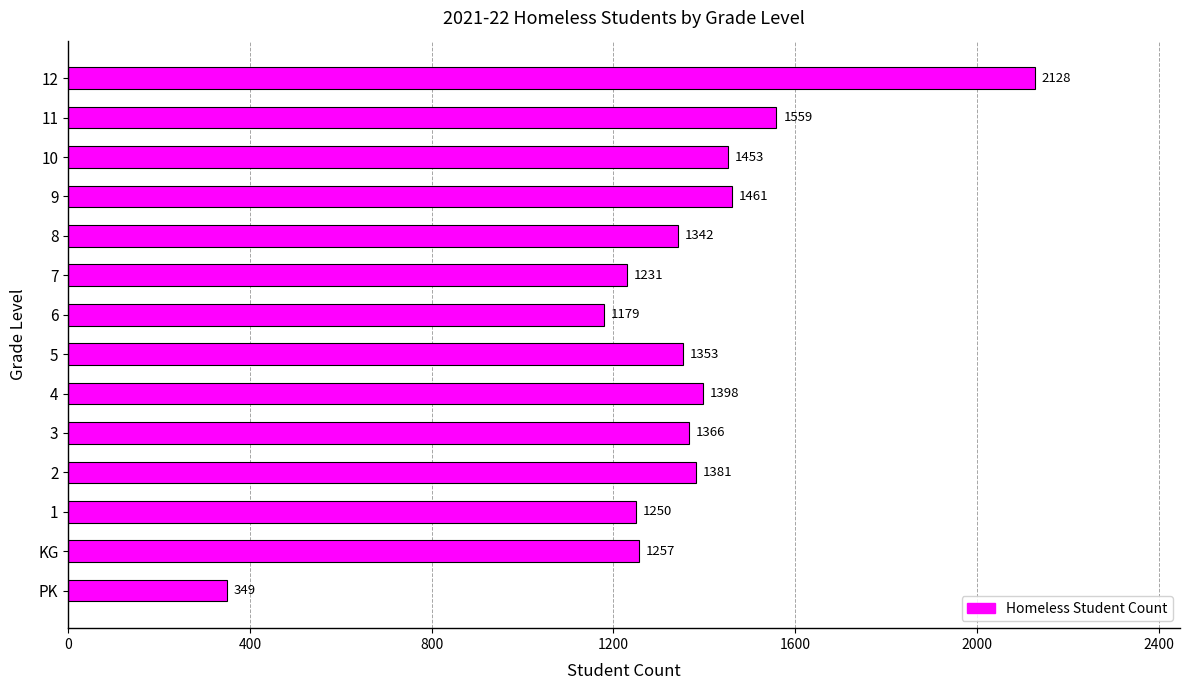

What is the ratio of the value at 6 to the value at 10?

0.8